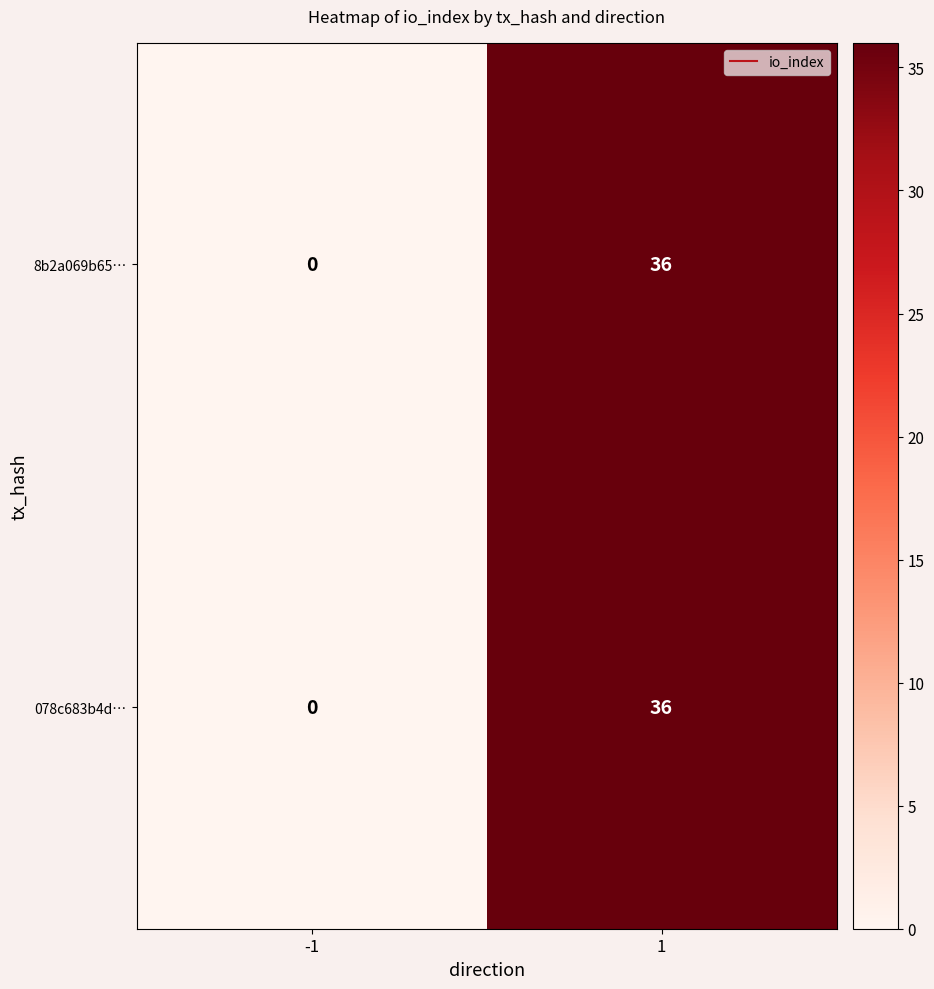

True or false: 8b2a069b65… has a value of 36 at 1.

True